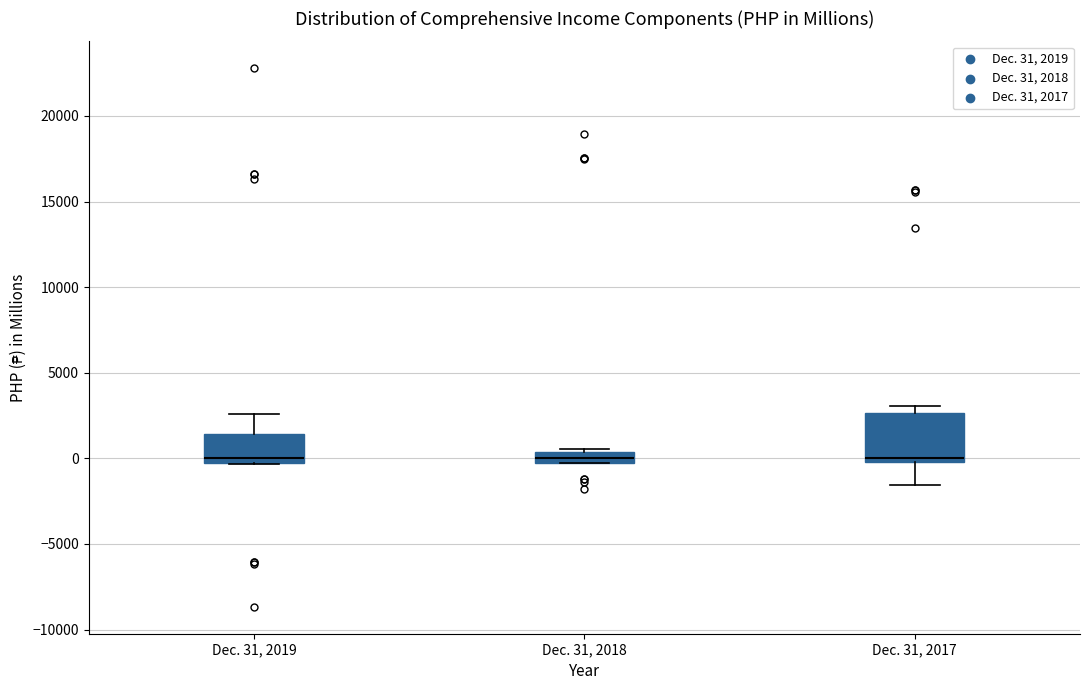

Where does the median line of the box for Dec. 31, 2019 sit on the y-axis? The values are not printed on the chart, so give them approximately, as read against the axis.

0